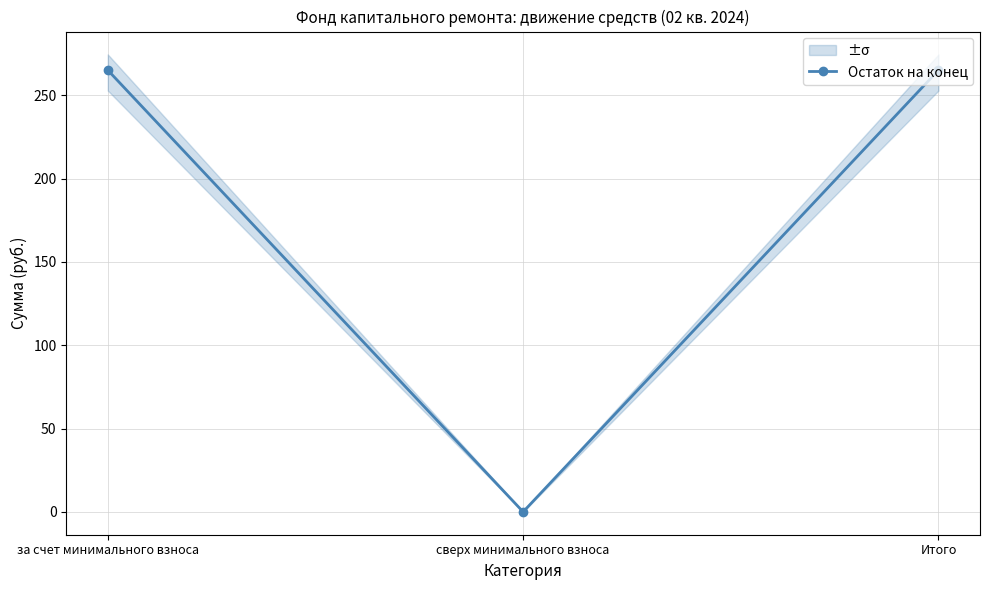

How many values are below 265?

1